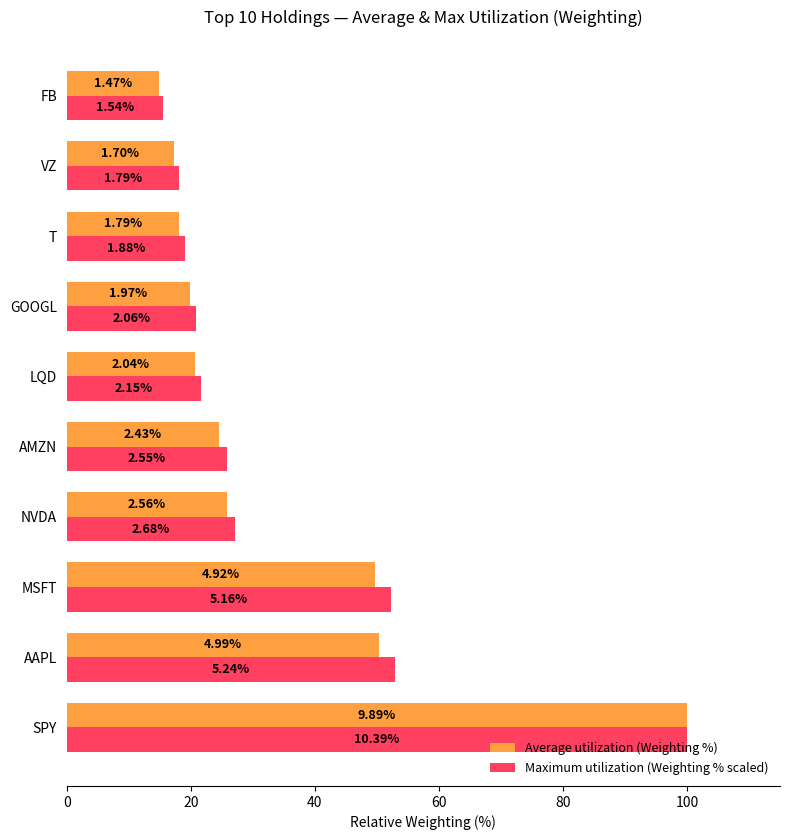

At how many categories does at least one series exceed 16?

9